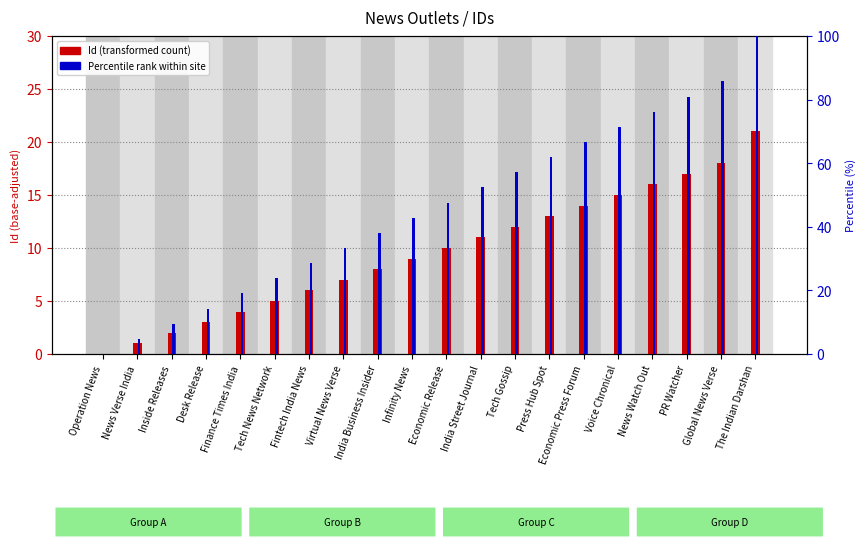

How many data points in Percentile rank within site are above 47?

10